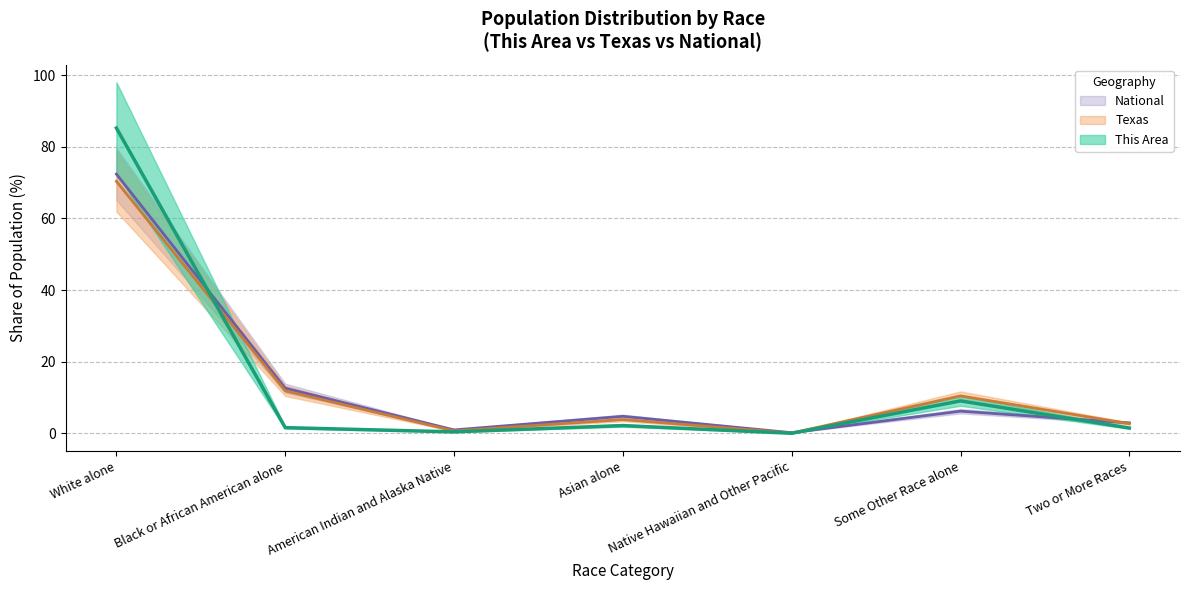

Which category has the highest value in the Texas series?

White alone